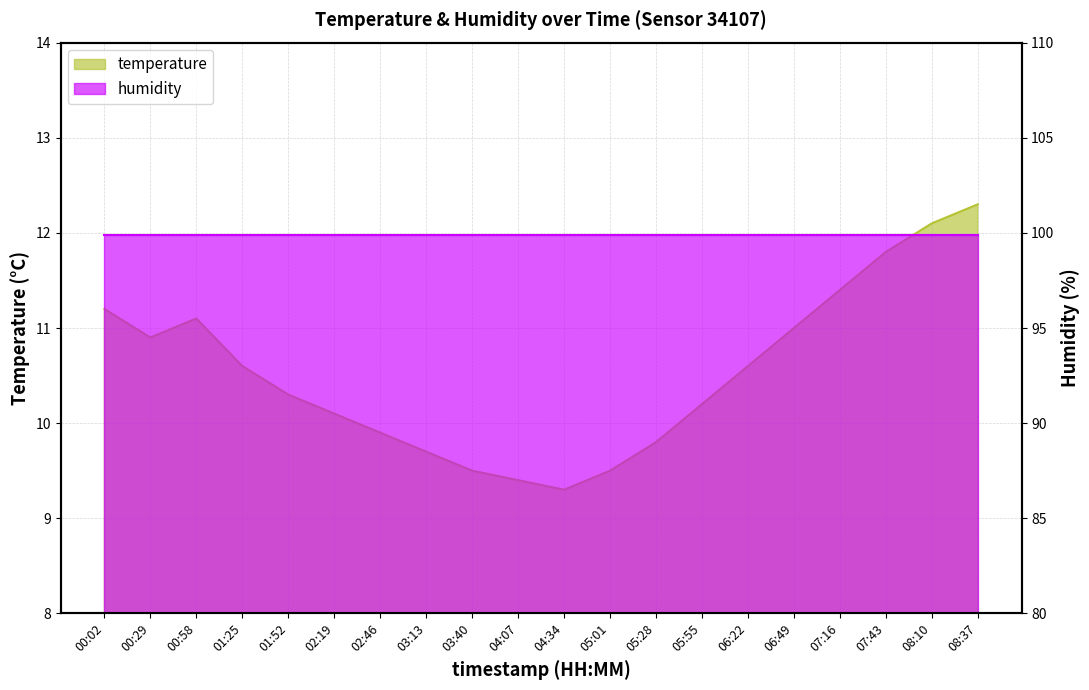

Reading left to right, transcribe all the data shown in this chart.

00:02=11.2	00:29=10.9	00:58=11.1	01:25=10.6	01:52=10.3	02:19=10.1	02:46=9.9	03:13=9.7	03:40=9.5	04:07=9.4	04:34=9.3	05:01=9.5	05:28=9.8	05:55=10.2	06:22=10.6	06:49=11.0	07:16=11.4	07:43=11.8	08:10=12.1	08:37=12.3